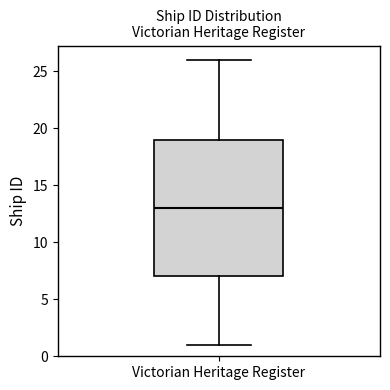

Where does the lower whisker of the box for Victorian Heritage Register end on the y-axis? The values are not printed on the chart, so give them approximately, as read against the axis.

1